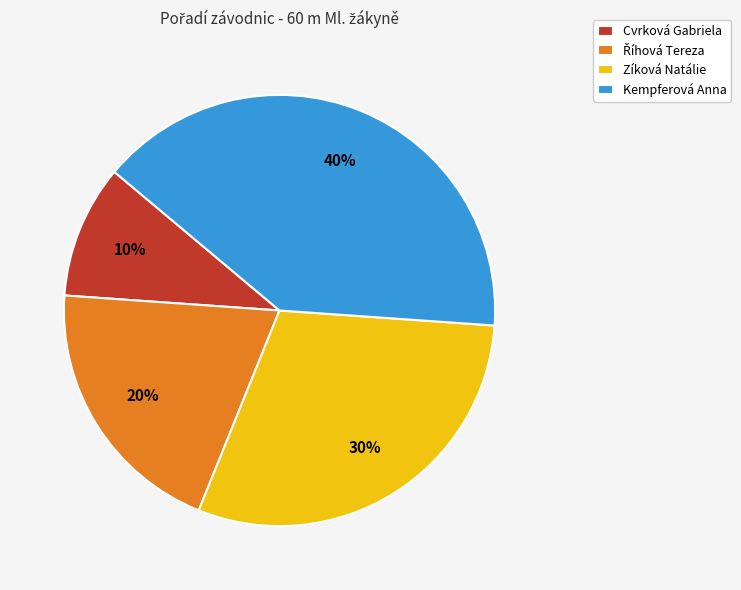

Approximately how many times larger is the value at Cvrková Gabriela compared to Zíková Natálie?

0.3